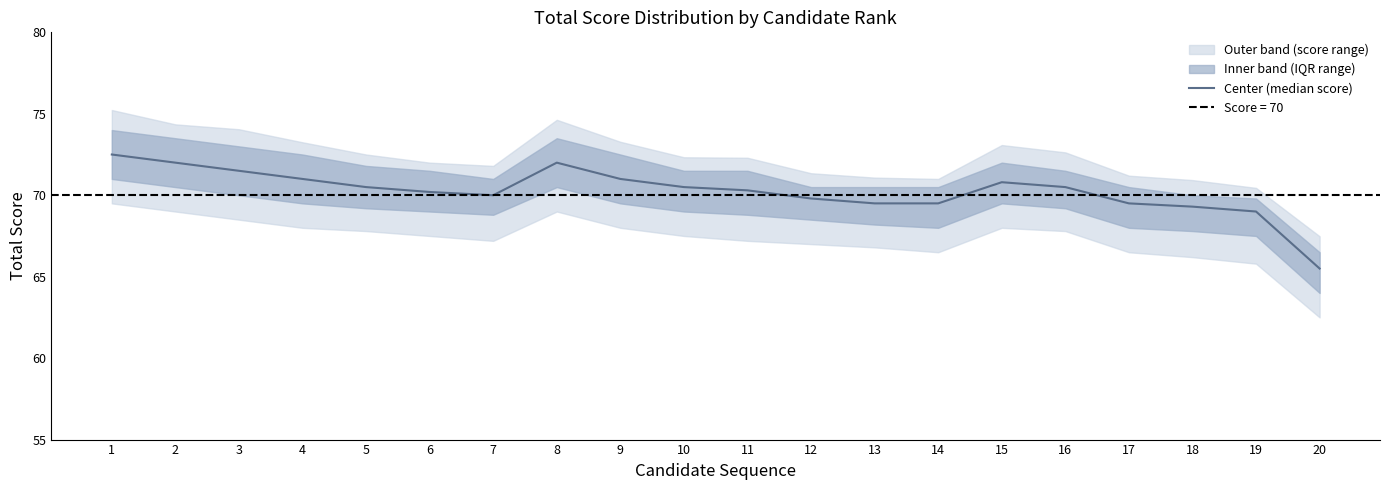

Reading left to right, what are all the values shown in this chart?

1=72.5	2=72.0	3=71.5	4=71.0	5=70.5	6=70.2	7=70.0	8=72.0	9=71.0	10=70.5	11=70.3	12=69.8	13=69.5	14=69.5	15=70.8	16=70.5	17=69.5	18=69.3	19=69.0	20=65.5